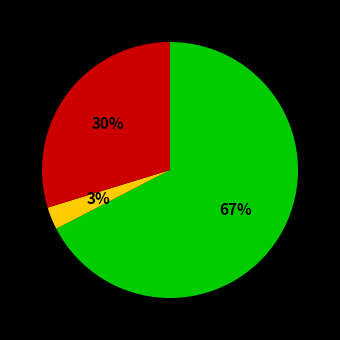

To the nearest percent, what is the average slice percentage?

33%